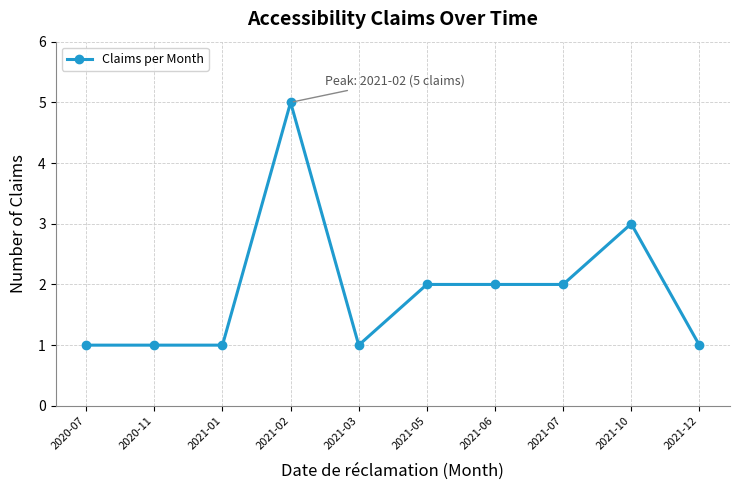

What position from the left is 2021-07?

8